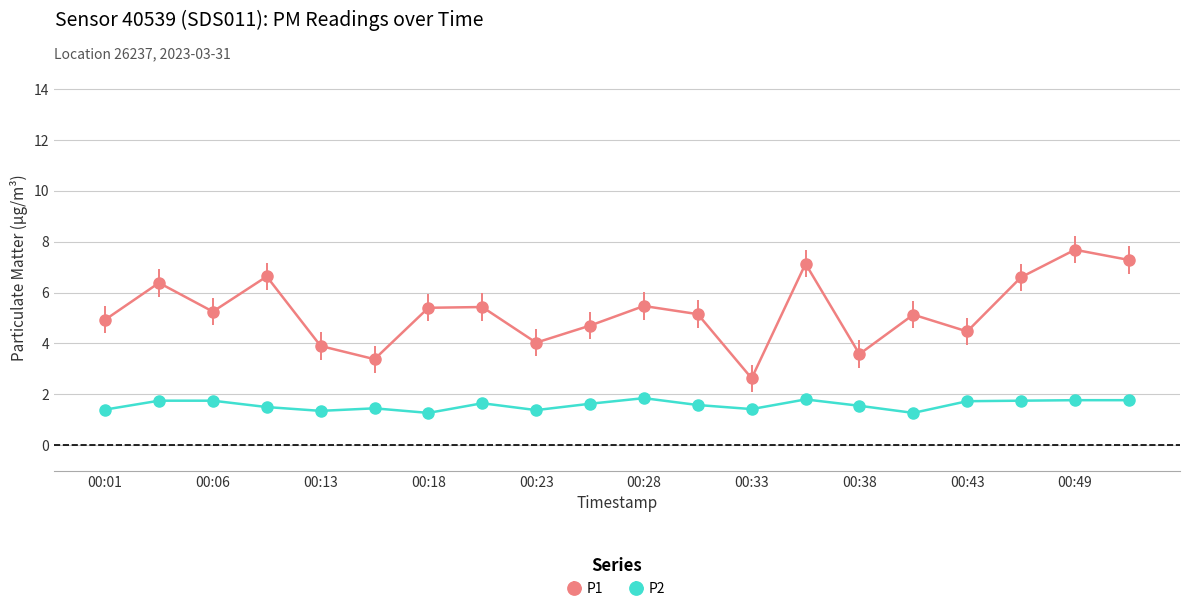

In P1, how many points are lower than both neighbors (excluding endpoints)?

6